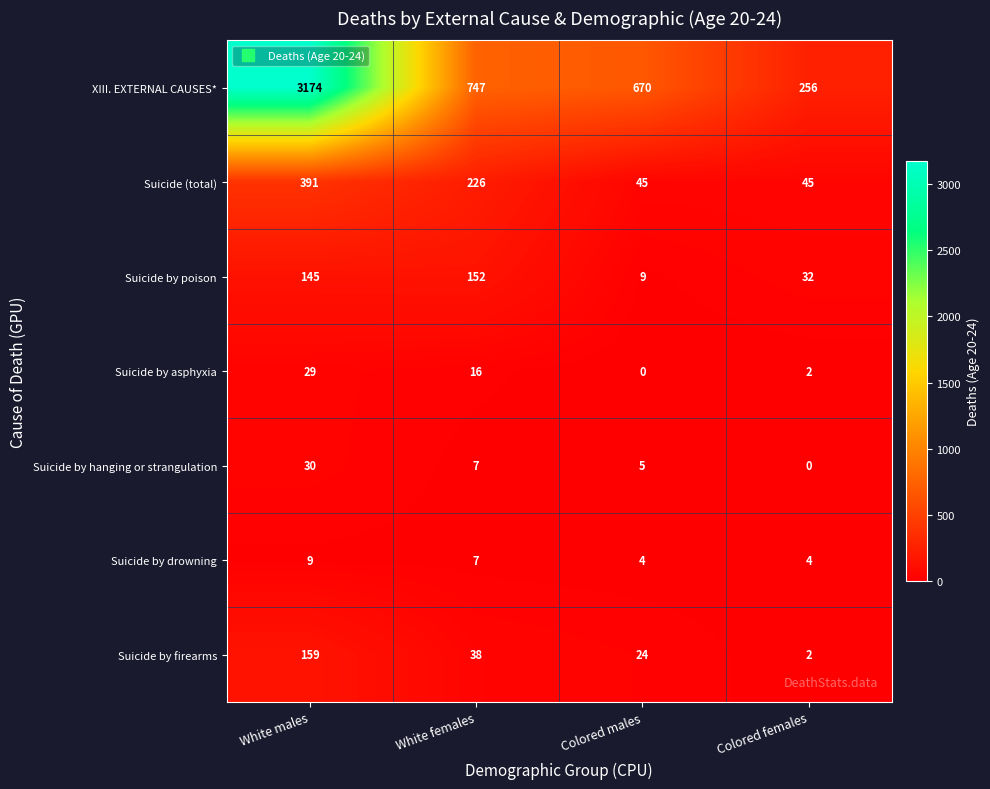

Reading right to left, extract all data points from this chart.

XIII. EXTERNAL CAUSES*: 256	670	747	3174
Suicide (total): 45	45	226	391
Suicide by poison: 32	9	152	145
Suicide by asphyxia: 2	0	16	29
Suicide by hanging or strangulation: 0	5	7	30
Suicide by drowning: 4	4	7	9
Suicide by firearms: 2	24	38	159